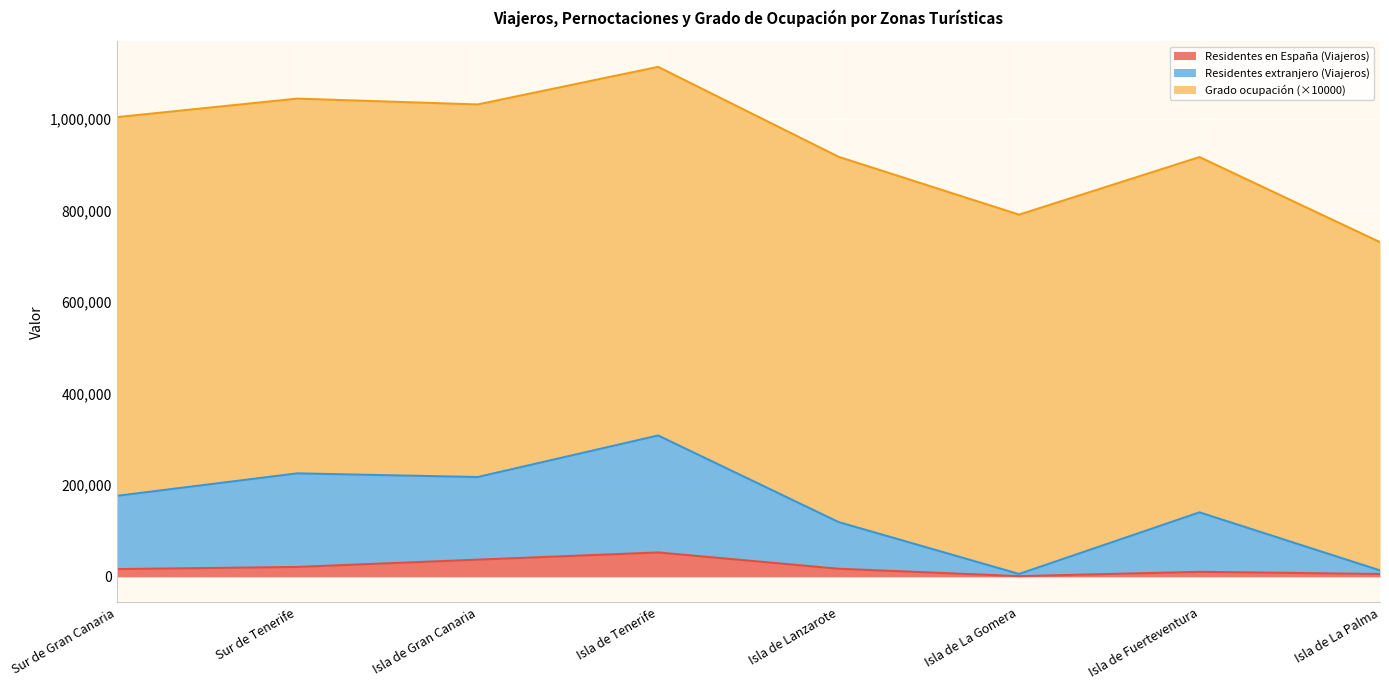

True or false: Residentes en España (Viajeros) and Residentes en el extranjero (Viajeros) intersect in this chart.

False